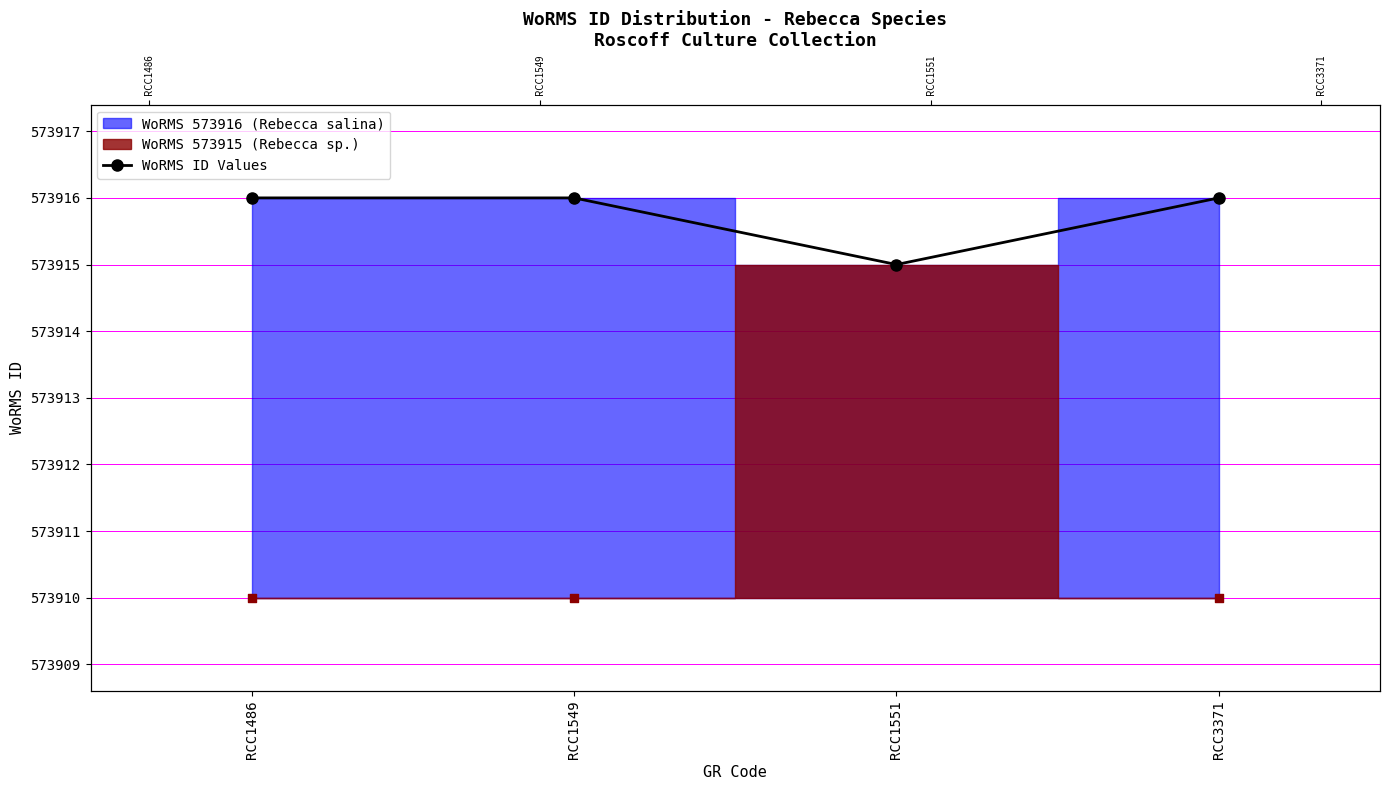

Which has a higher value, RCC3371 or RCC1549?

RCC3371